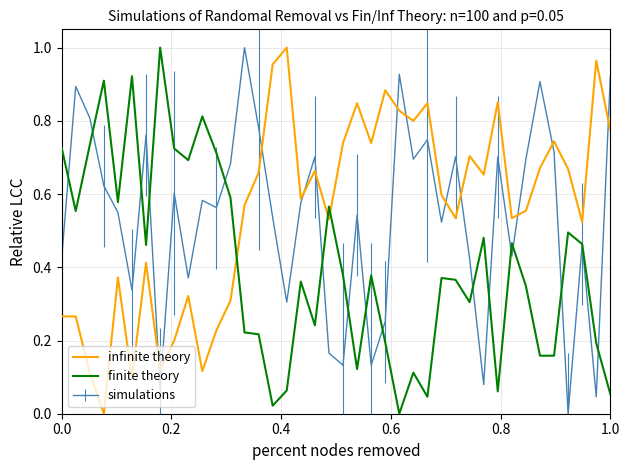

How many categories are shown in the chart?

40